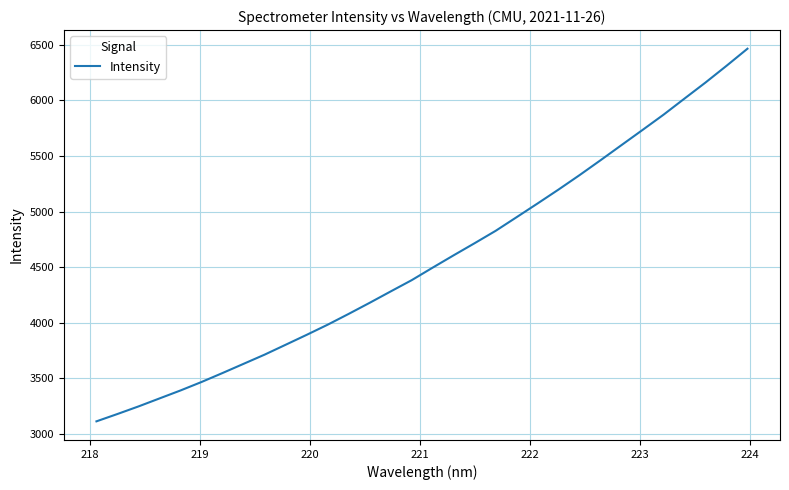

What is the difference between the maximum and minimum values?

3348.7